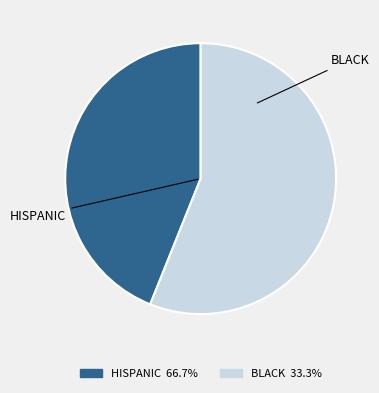

Is the sum of HISPANIC and BLACK greater than half?

Yes